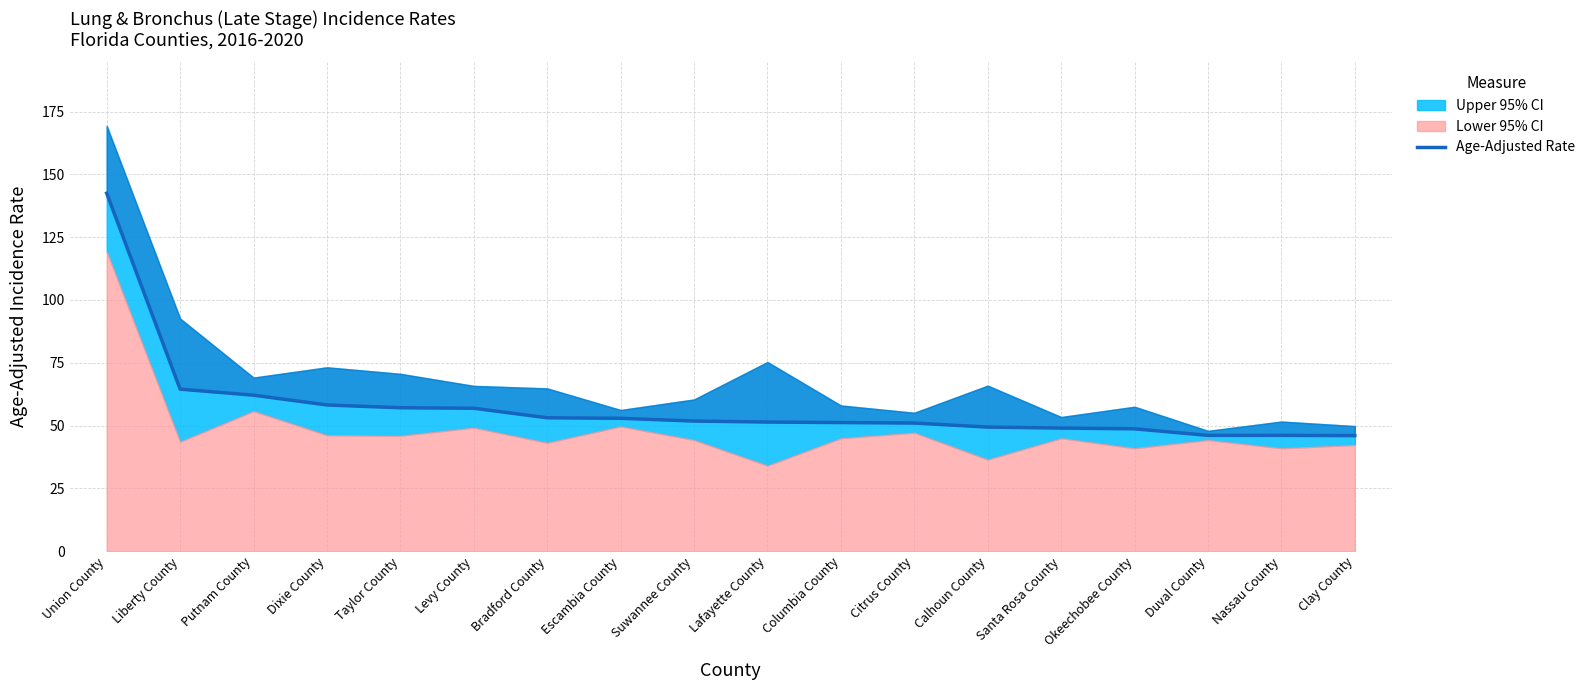

What is the sum of all values?

1038.0